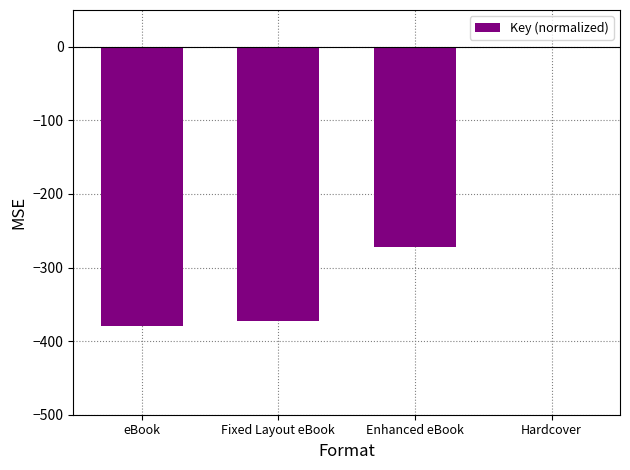

What is the sum of the values at eBook and Fixed Layout eBook?

-752.0